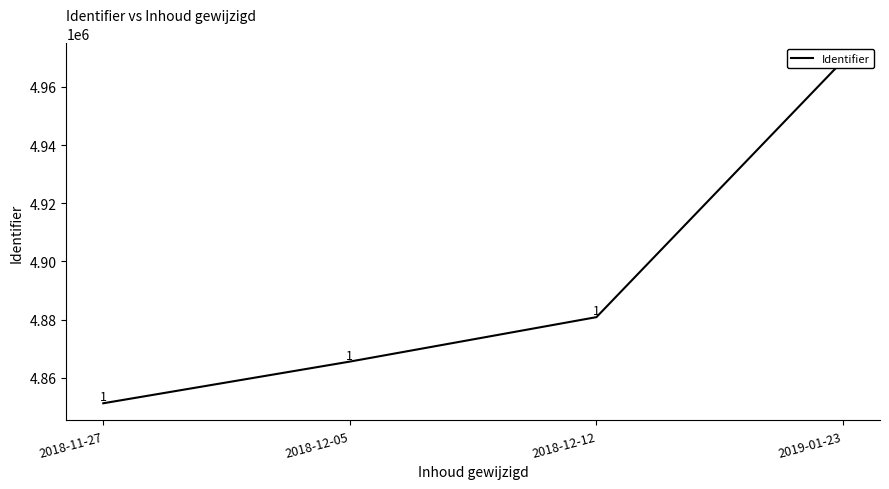

What position from the left is 2018-11-27?

1